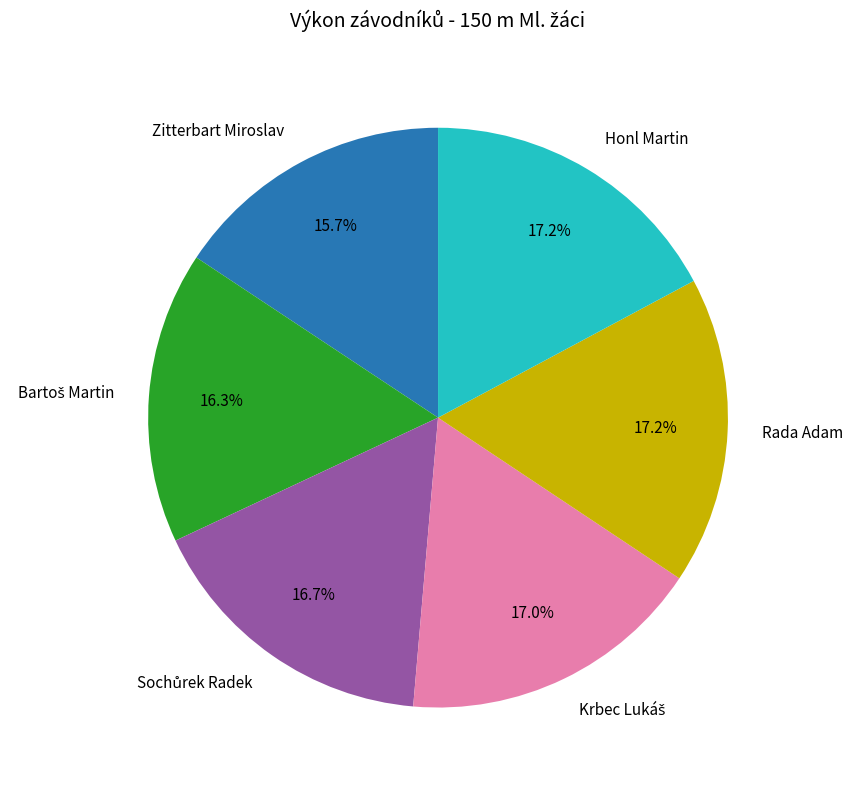

To the nearest percent, what percentage of the pie is Honl Martin?

17%